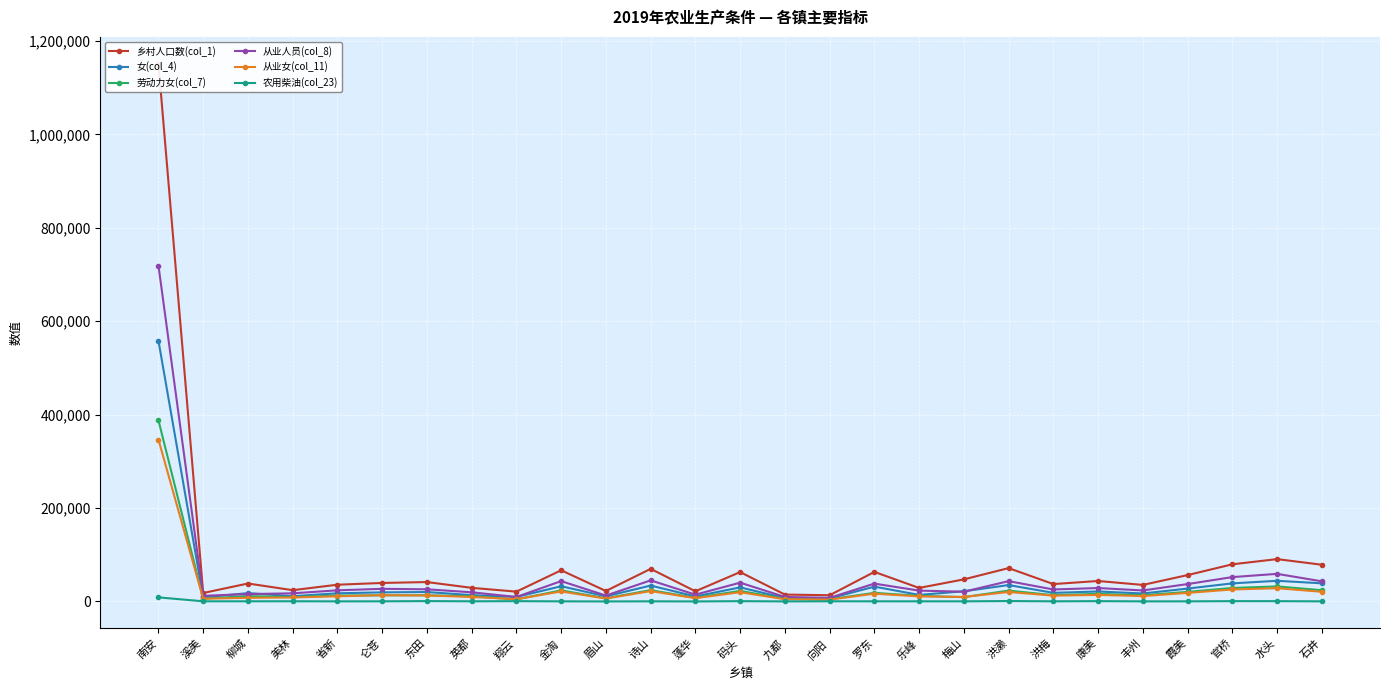

How many lines are shown in the chart?

6